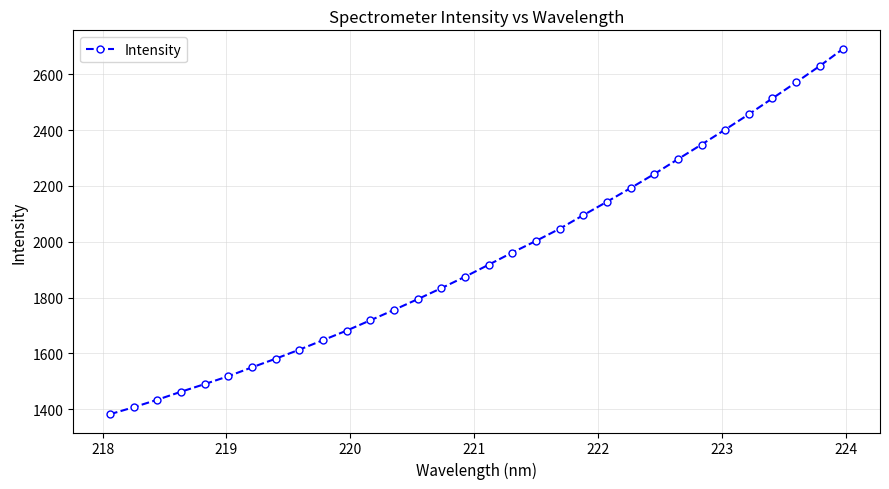

What is the value of the 4th point from the left?

1462.6